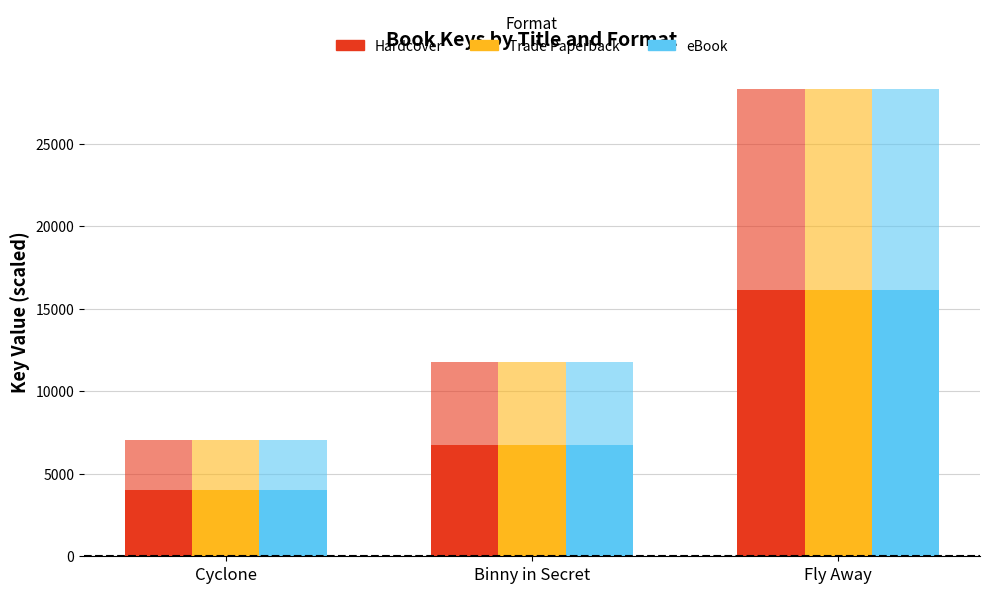

At which label does eBook reach its peak?

Fly Away